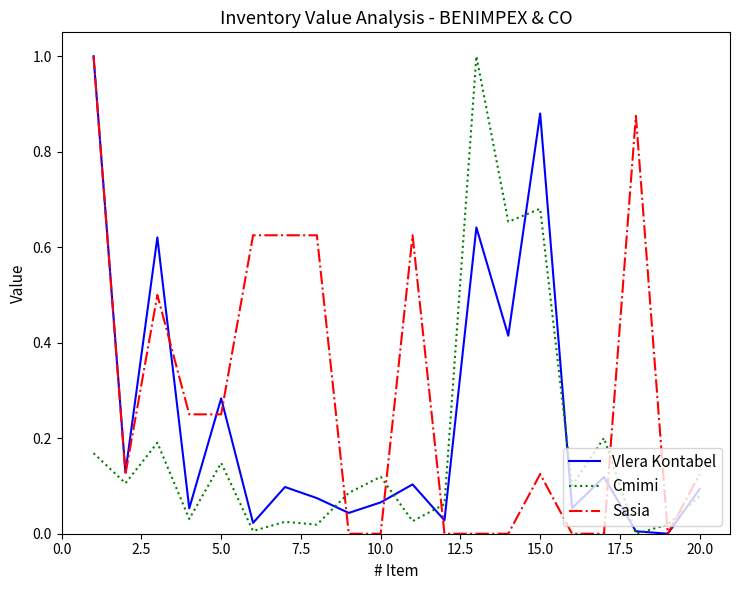

List the series in order of their overall mean, highest first.

Sasia, Vlera Kontabel, Cmimi